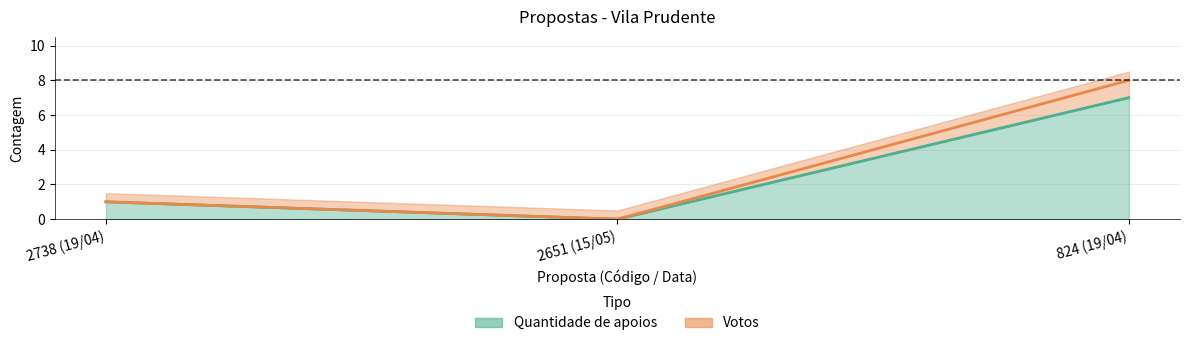

True or false: Votos has a value of 6 at 2651 (15/05).

False